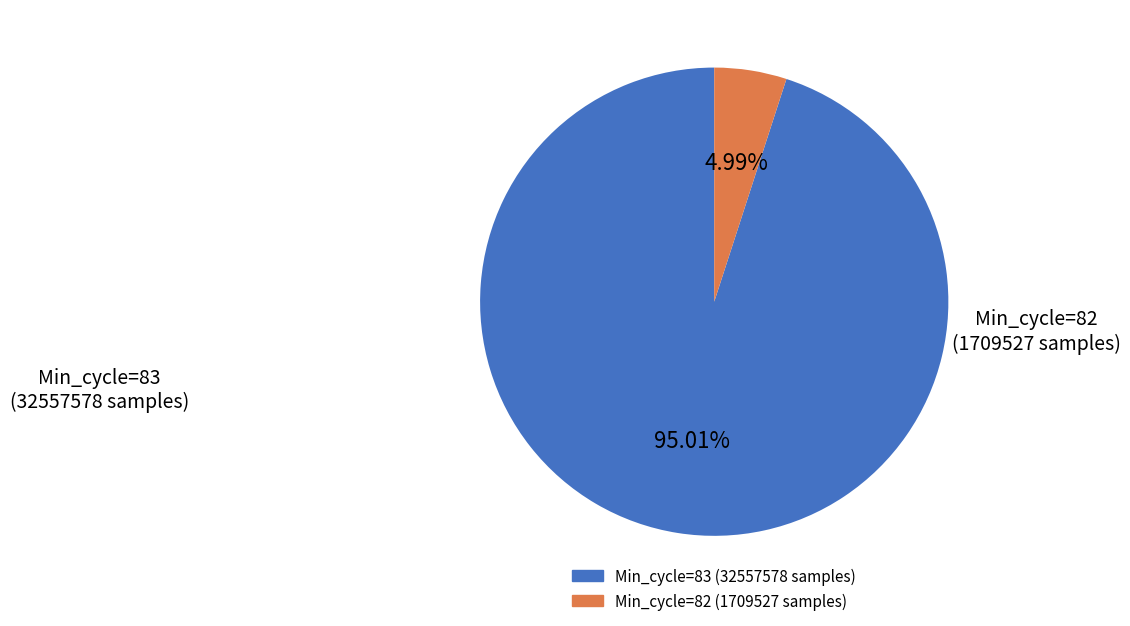

Is there any slice that represents more than half of the pie?

Yes